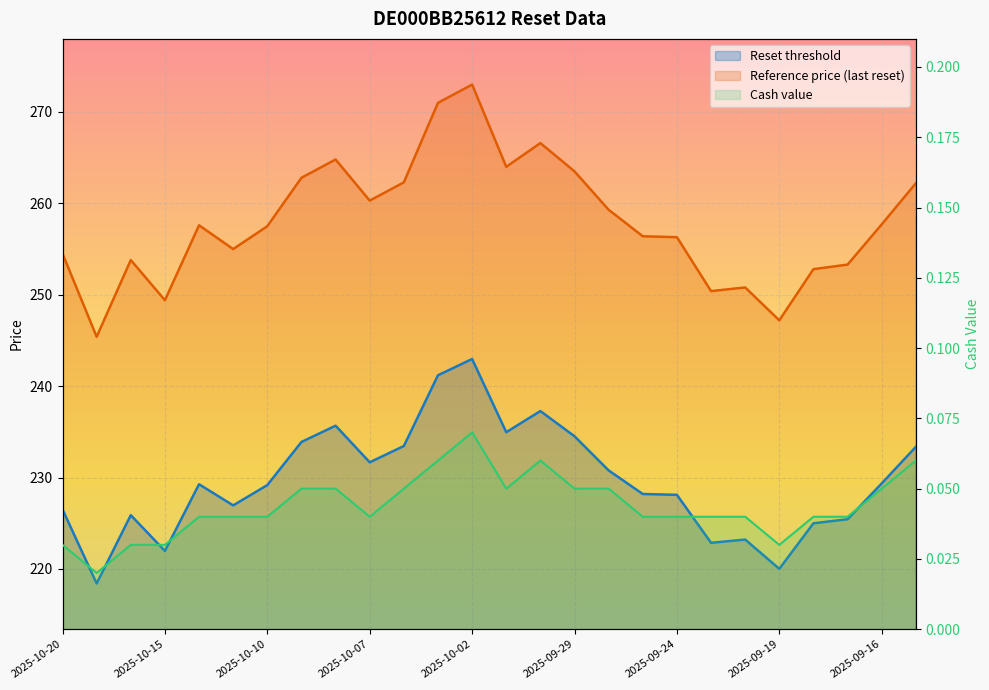

What is the difference between the highest and lowest values at 2025-10-03?

270.9